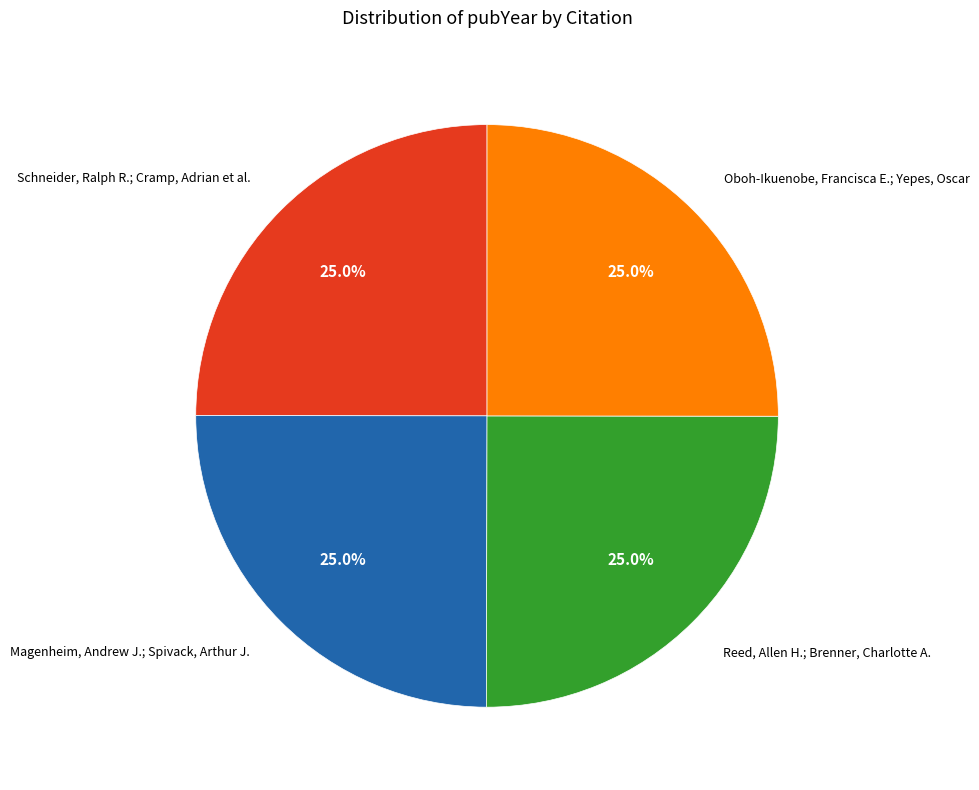

Does any single category account for the majority?

No